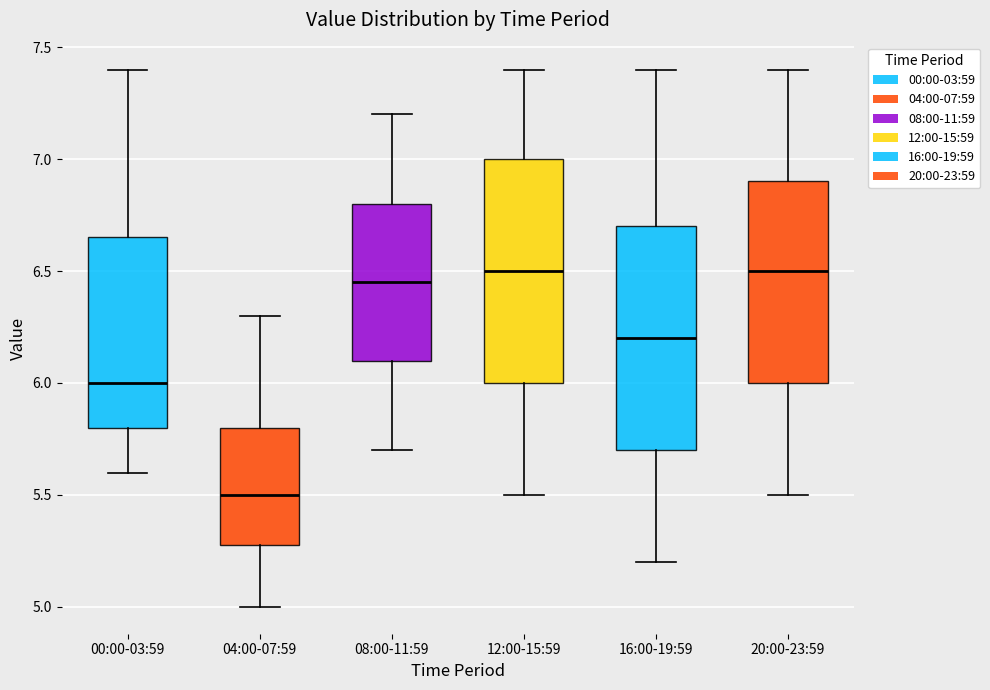

Where does the lower whisker of the box for 20:00-23:59 end on the y-axis? The values are not printed on the chart, so give them approximately, as read against the axis.

5.50